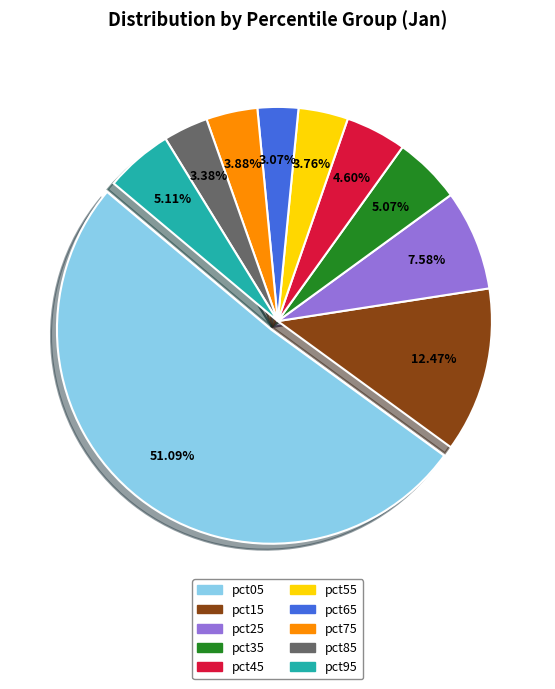

The pct65 slice represents 13% of the pie. True or false?

False